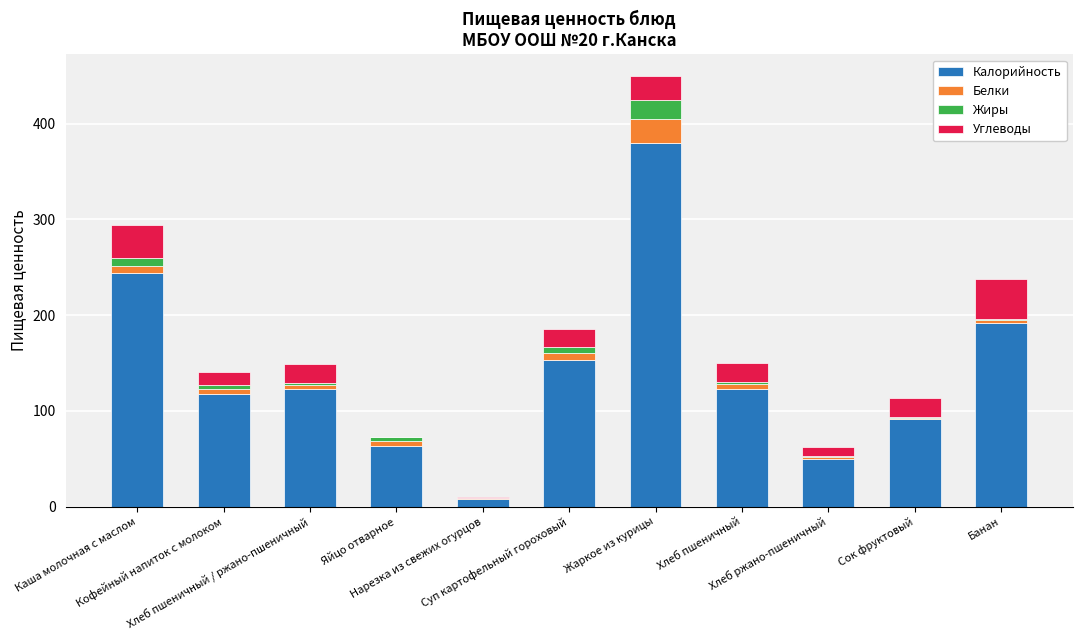

What is the highest value of the Калорийность series?

379.6